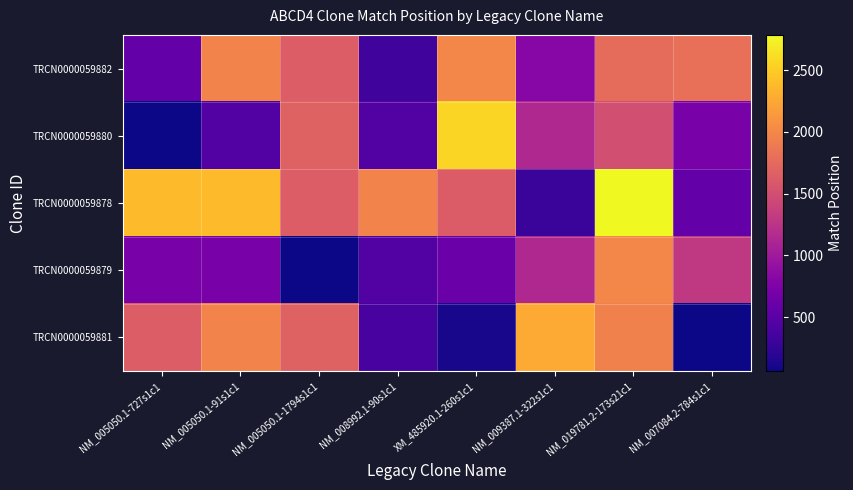

Which label corresponds to the smallest value in the chart?

NM_005050.1-727s1c1